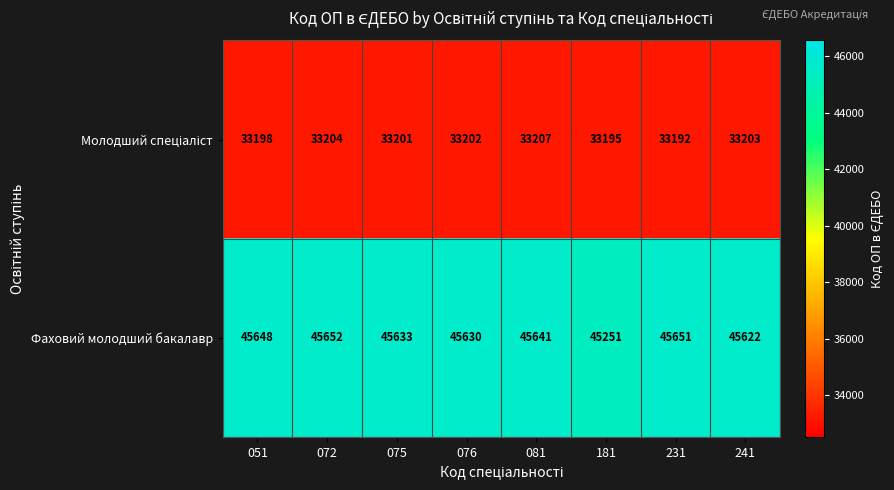

At which category does the chart reach its peak across all series?

072